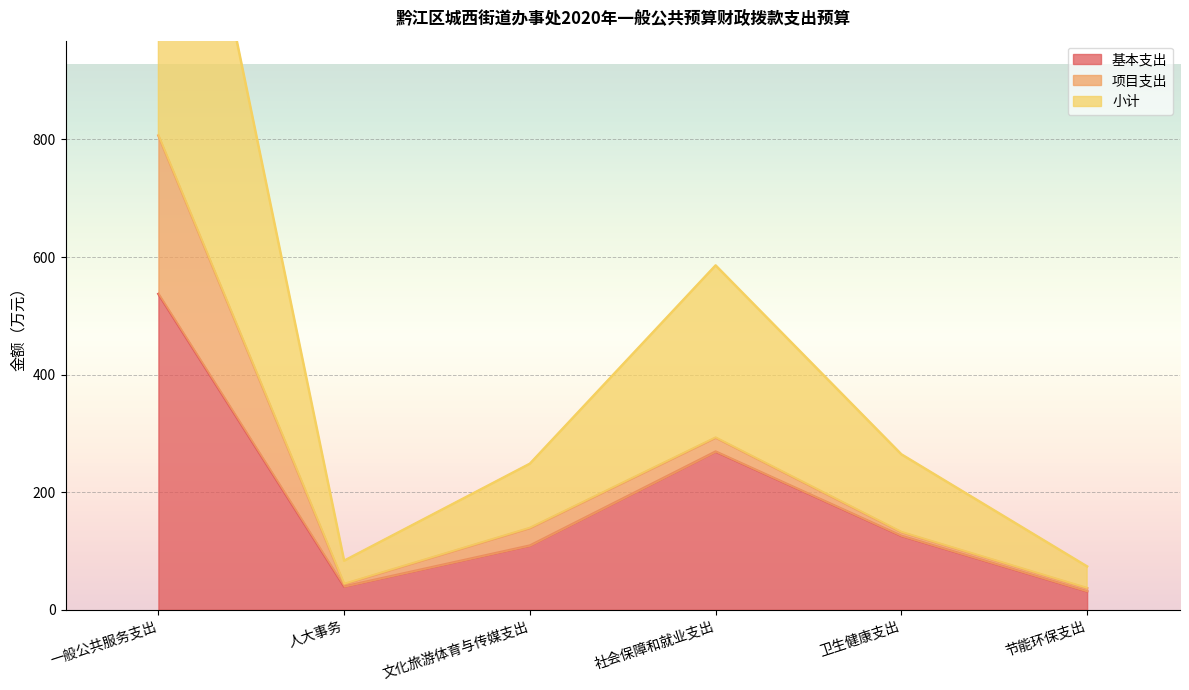

True or false: 基本支出 has a value of 76.4 at 文化旅游体育与传媒支出.

False